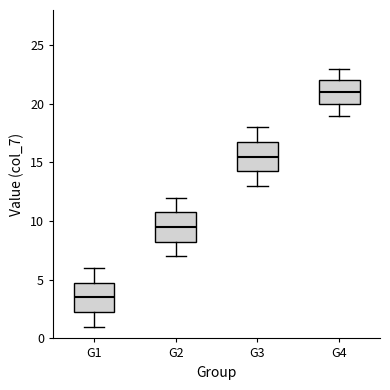

Where is the lower edge of the box for G1 on the y-axis? The values are not printed on the chart, so give them approximately, as read against the axis.

2.5